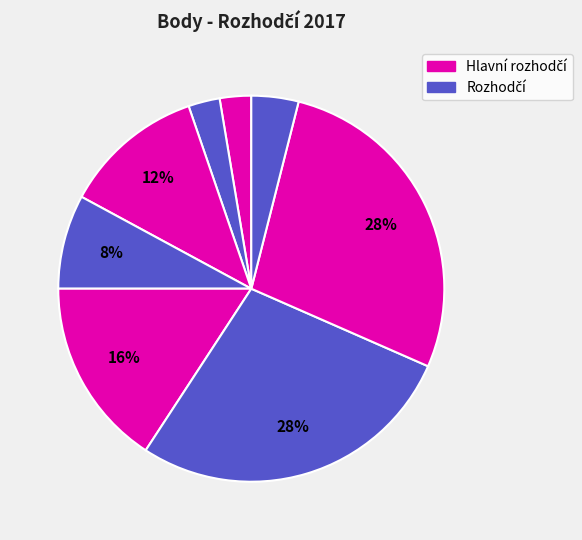

How many slices are in this pie chart?

8